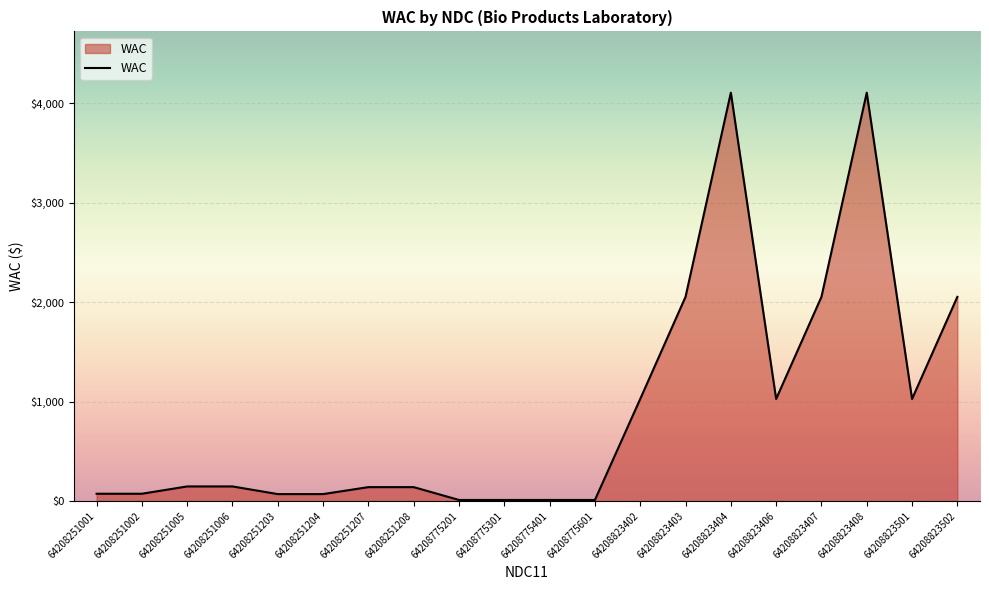

What is the maximum value shown in the chart?

4108.6